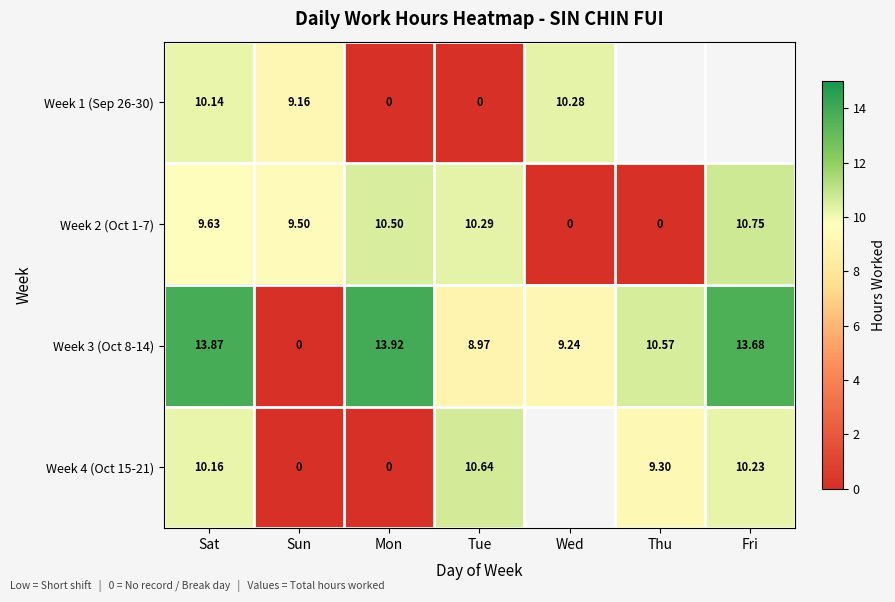

Is the value of Week 4 (Oct 15-21) at Sat greater than the value of Week 3 (Oct 8-14) at Tue?

Yes